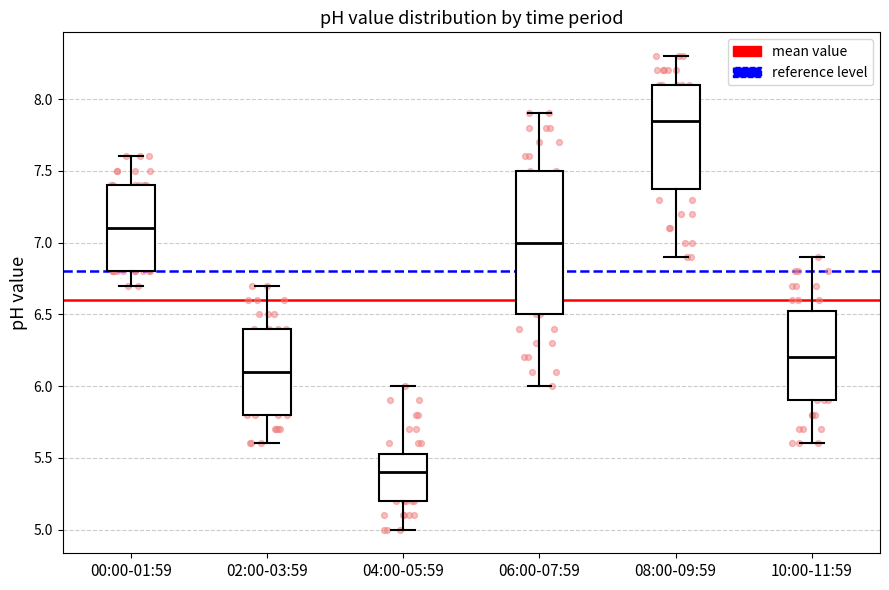

Which box is the tallest, from its lower edge to its upper edge?

06:00-07:59